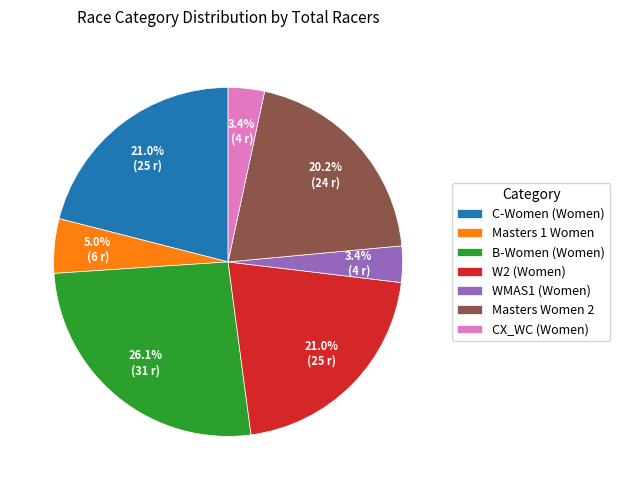

To the nearest percent, what percentage of the pie is Masters Women 2?

20%